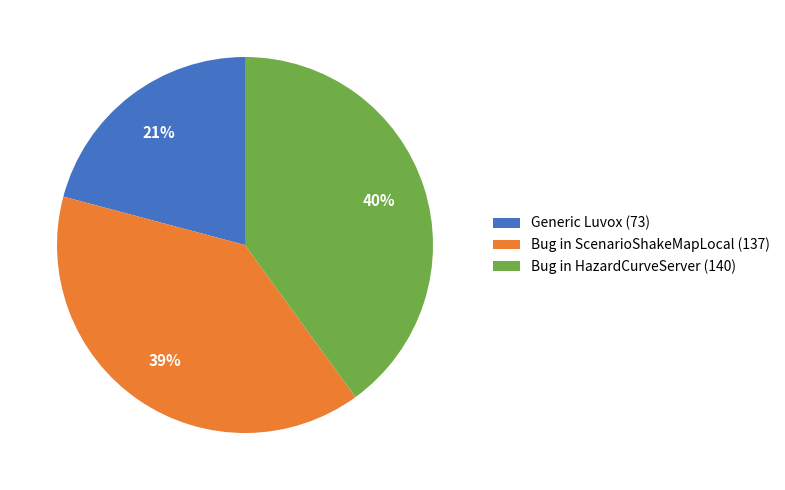

Is there a majority slice in this chart?

No